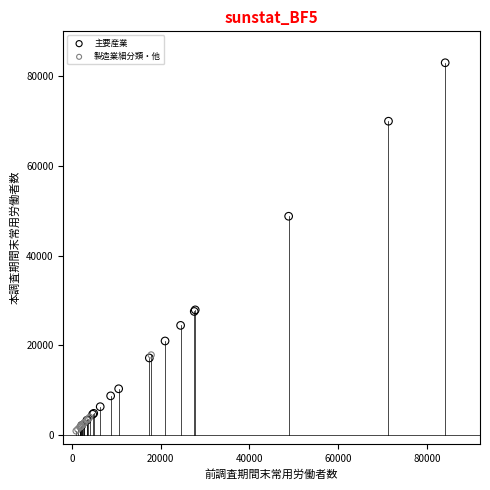

Which series contains the lowest Y value?

製造業細分類・他